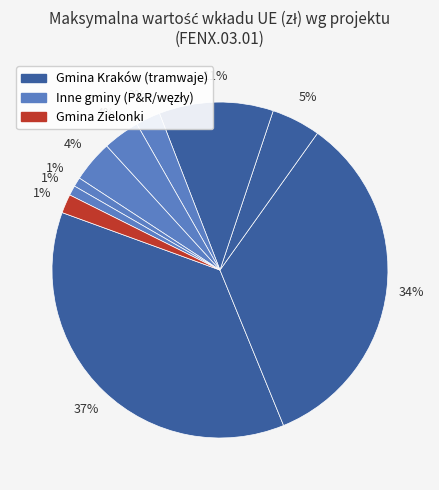

How many segments does this pie chart have?

10